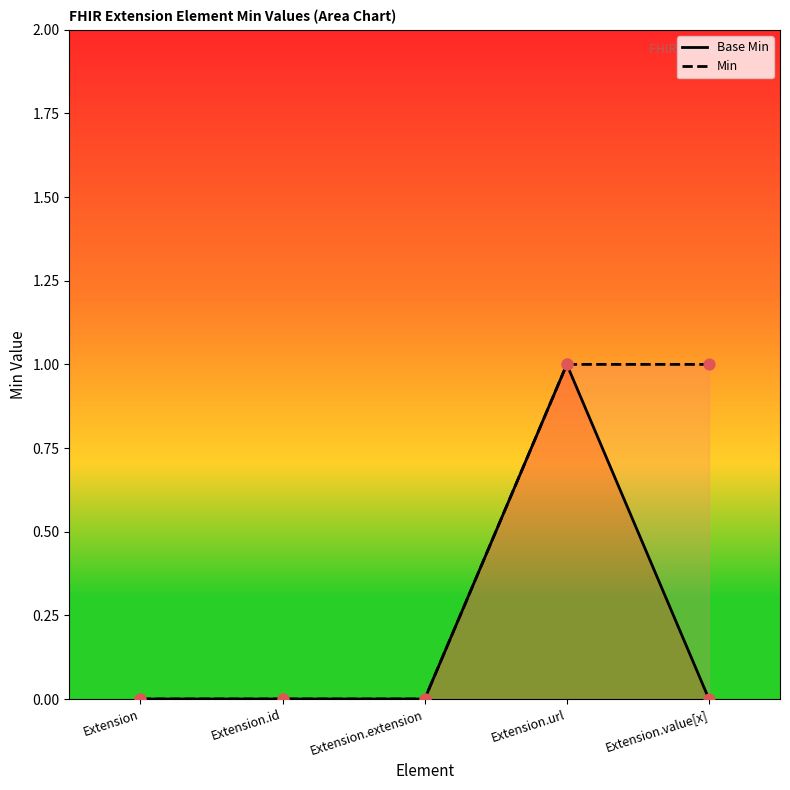

What is the total value across all series at Extension.value[x]?

1